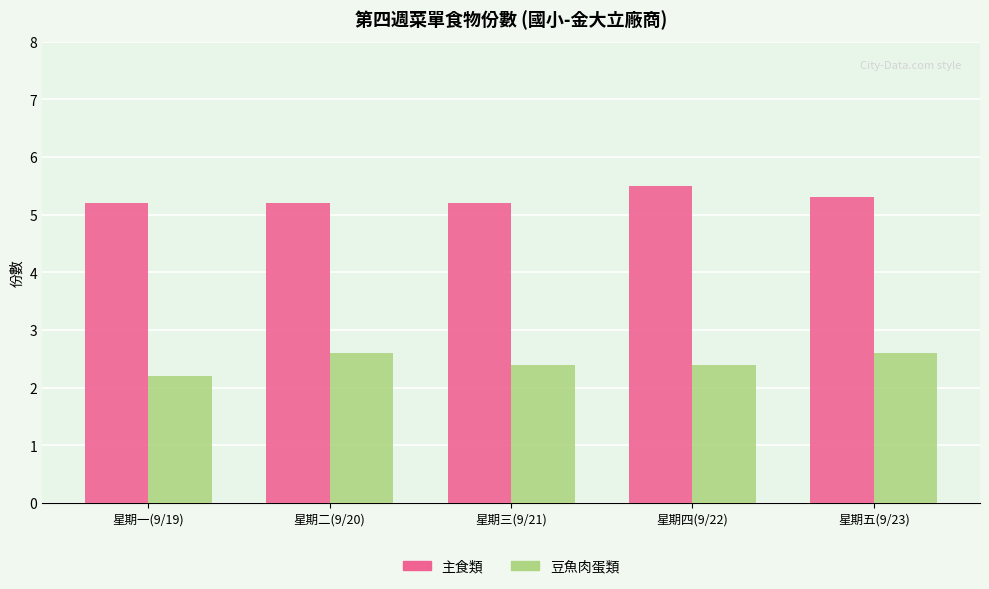

Between 星期一(9/19) and 星期二(9/20), which series saw the biggest shift?

豆魚肉蛋類